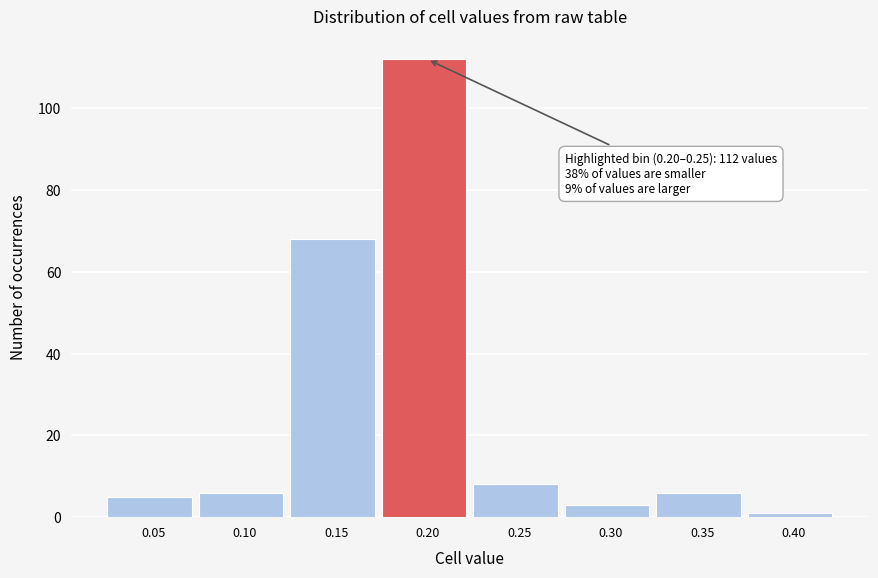

Reading left to right, what are all the values shown in this chart?

5	6	68	112	8	3	6	1